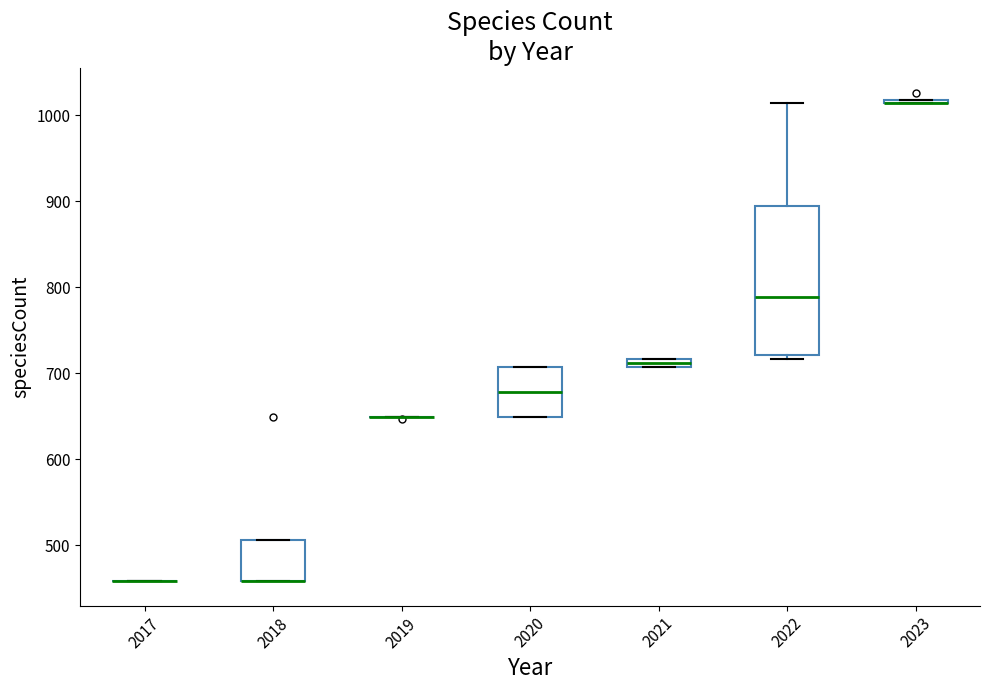

Where is the upper edge of the box at x = 2021 on the y-axis? The values are not printed on the chart, so give them approximately, as read against the axis.

720